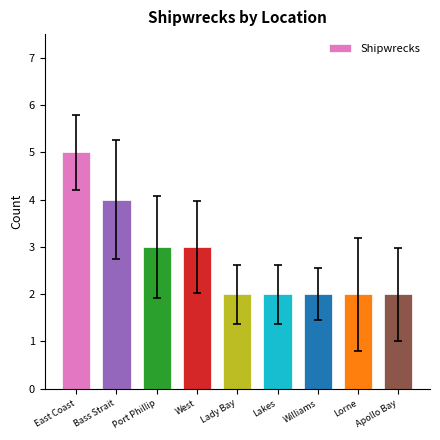

Reading right to left, what are all the values shown in this chart?

2	2	2	2	2	3	3	4	5